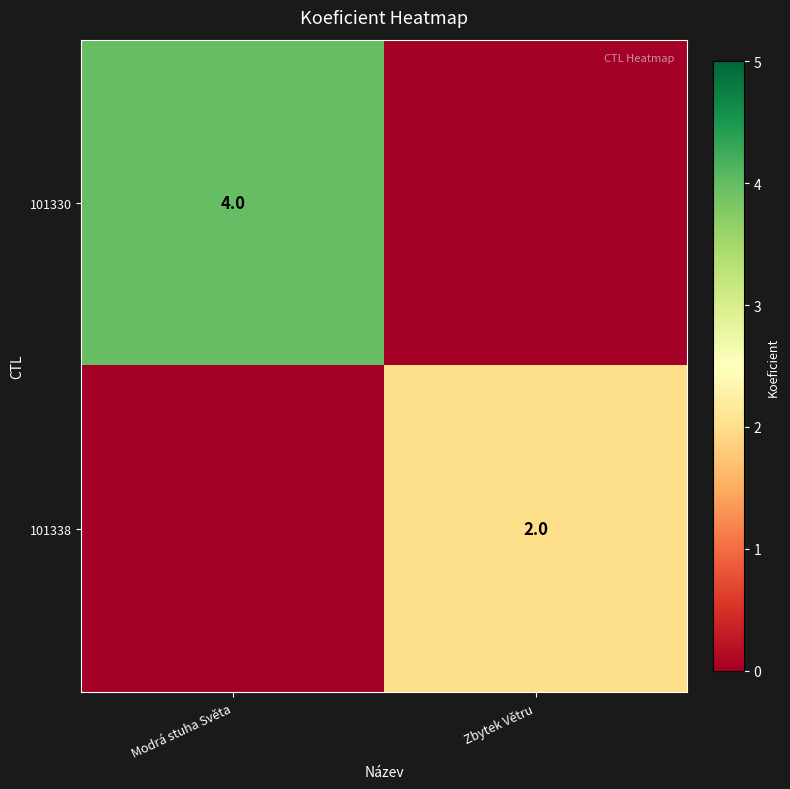

True or false: 101330 has a value of 6 at Modrá stuha Světa.

False